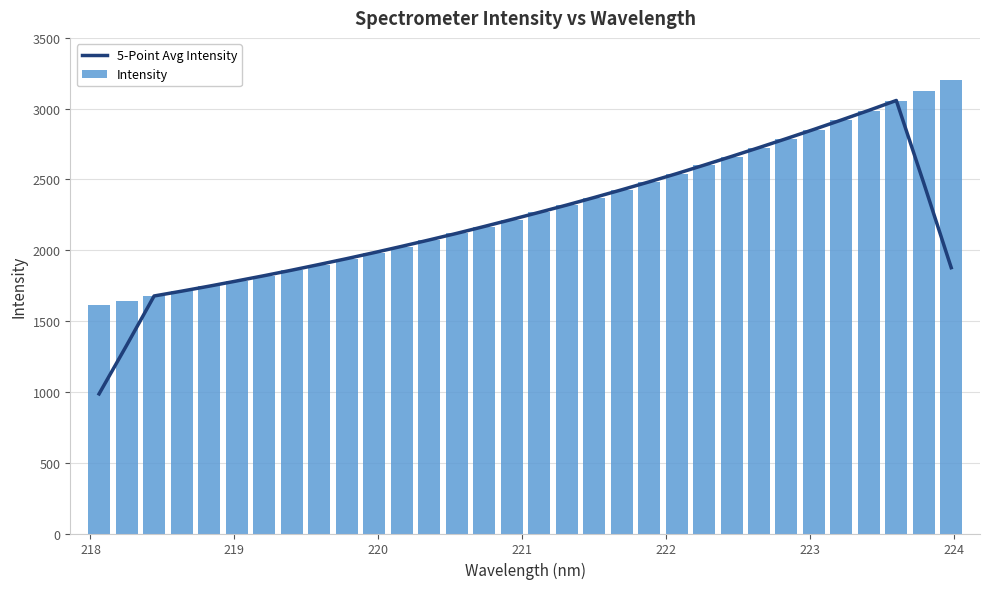

What is the minimum value shown in the chart?

985.8